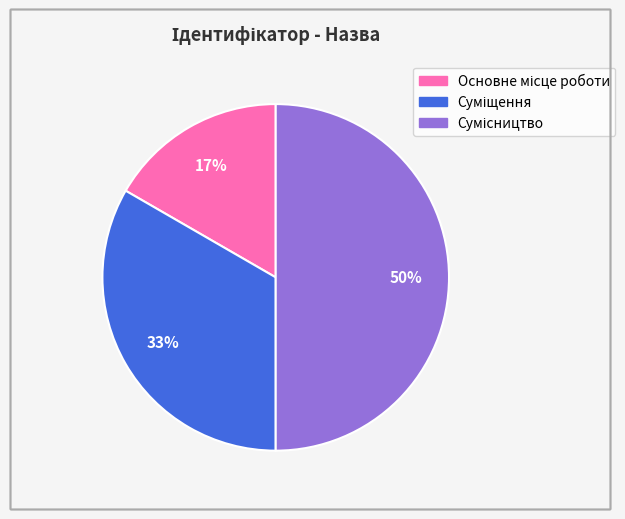

To the nearest percent, what is the difference between the largest and smallest slice percentages?

33%